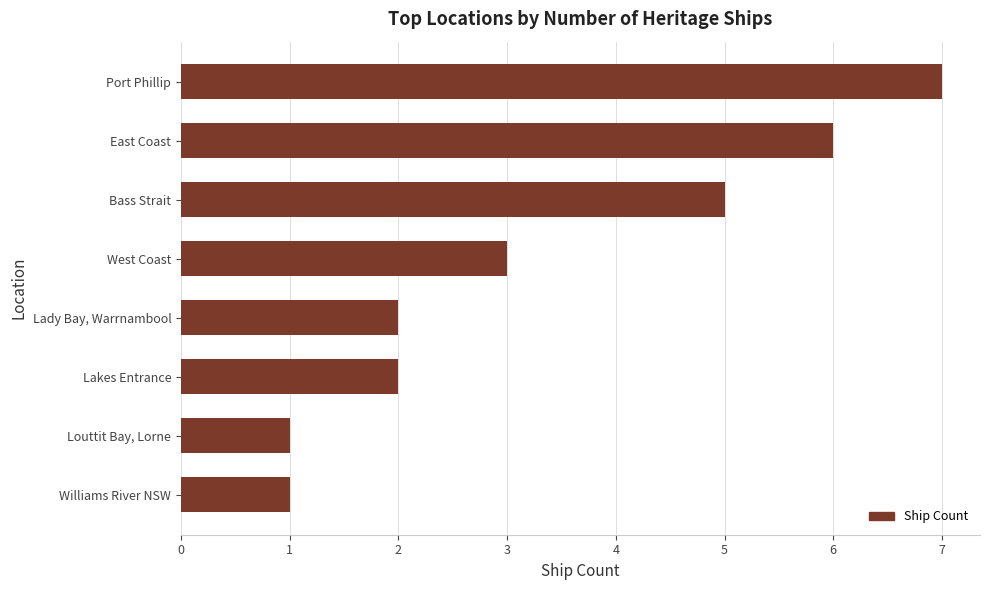

What is the average value?

3